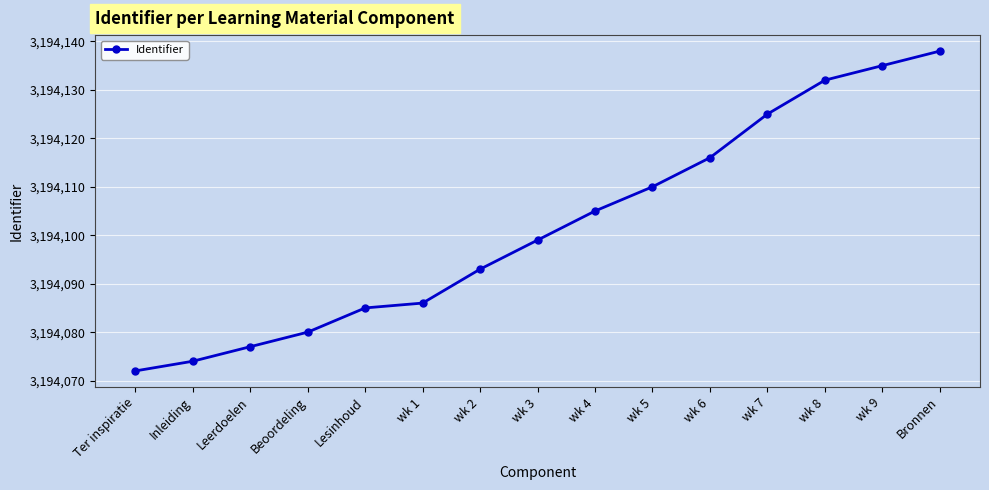

How many data points does each series have?

15